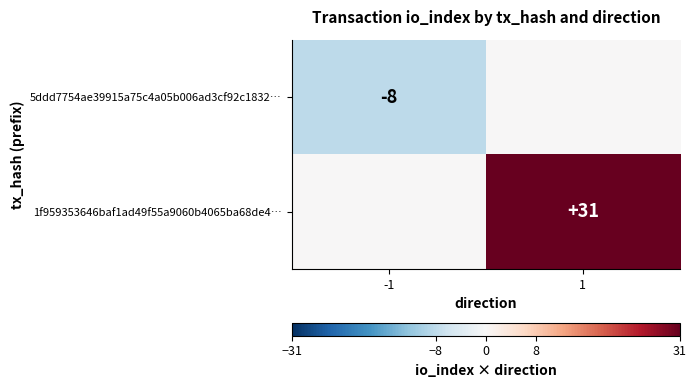

Is the value of 5ddd7754ae39915a75c4a05b006ad3cf92c1832… at -1 greater than the value of 1f959353646baf1ad49f55a9060b4065ba68de4… at 1?

No